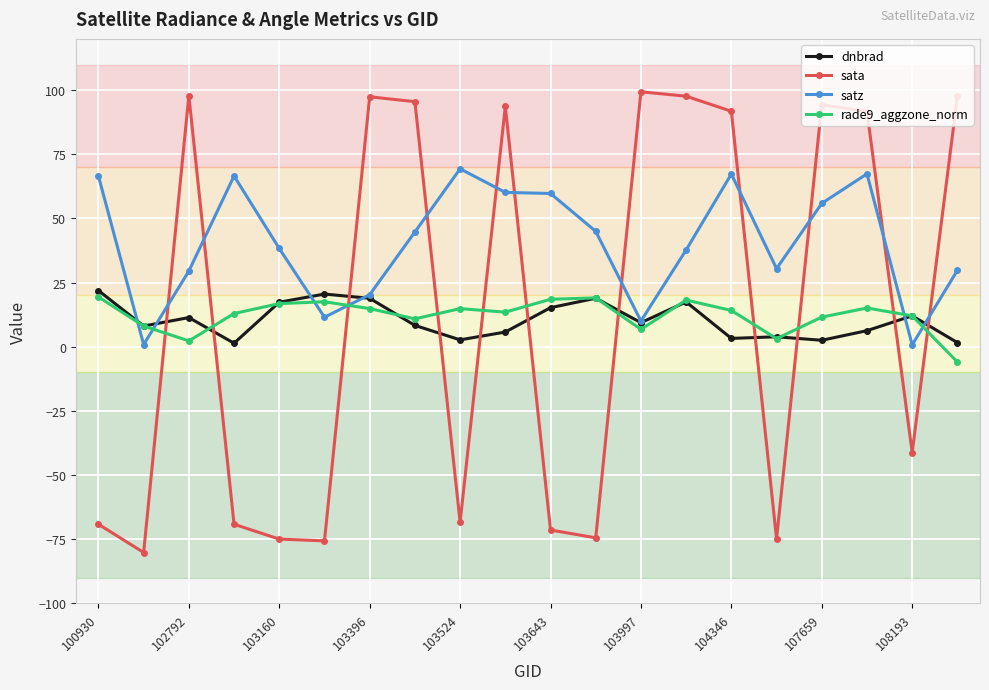

At how many categories does at least one series exceed 84?

10